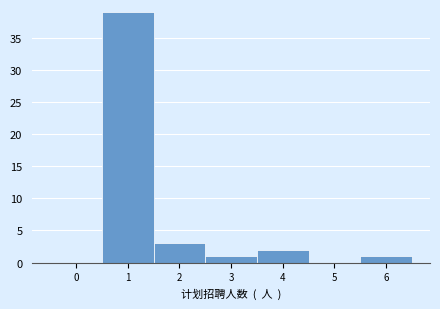

Reading left to right, list every bar in this chart as the range it spans on the x-axis followed by its height. The values are not printed on the chart, so give them approximately, as read against the axis.

-0.5 to 0.5: 0
0.5 to 1.5: 39
1.5 to 2.5: 3
2.5 to 3.5: 1
3.5 to 4.5: 2
4.5 to 5.5: 0
5.5 to 6.5: 1